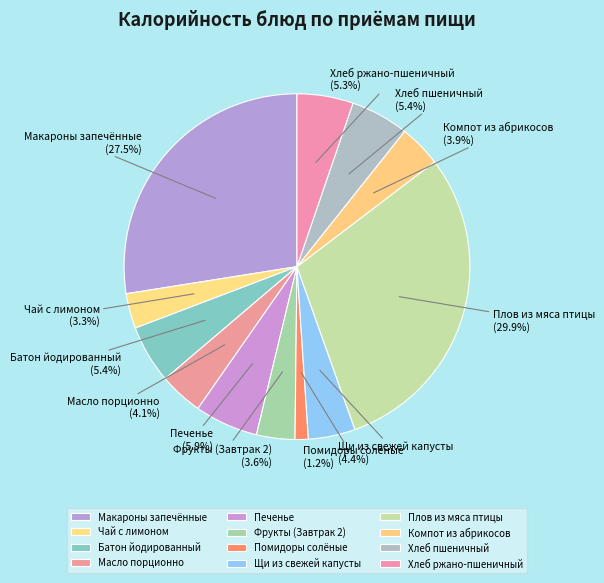

What portion of the pie excludes Фрукты (Завтрак 2)?

96.4%